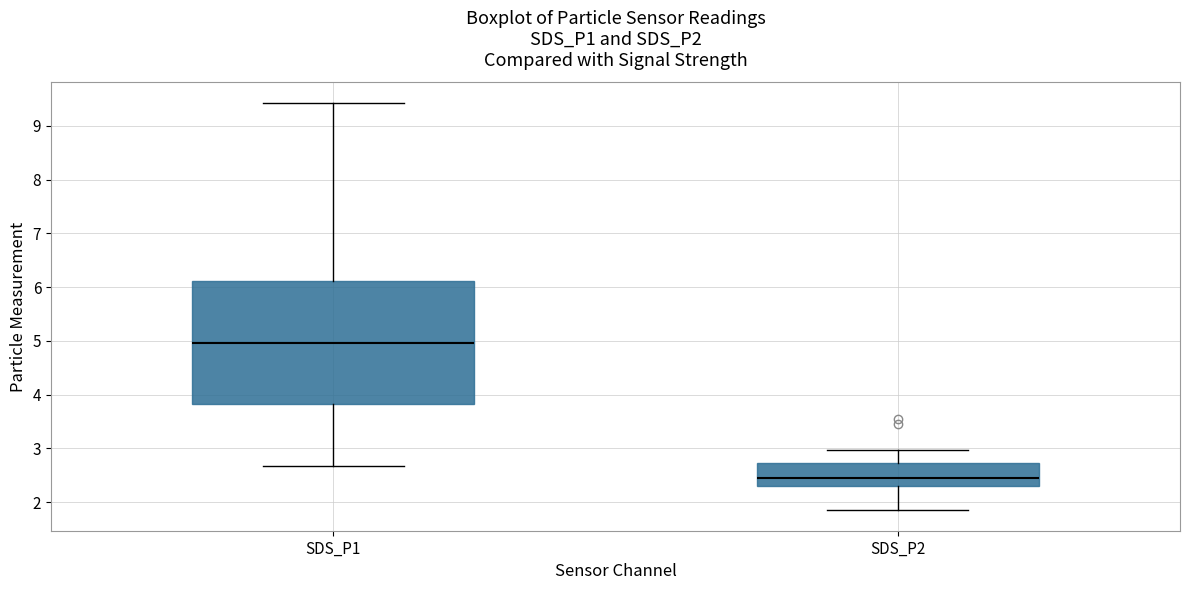

Reading left to right, transcribe this box plot: for each box, give where its median line is, the range the box spans, and where its two whiskers end, as read against the y-axis. The values are not printed on the chart, so give them approximately, as read against the axis.

SDS_P1: median 5.0, box 3.8 to 6.1, whiskers 2.7 to 9.4
SDS_P2: median 2.4, box 2.3 to 2.7, whiskers 1.9 to 3.0